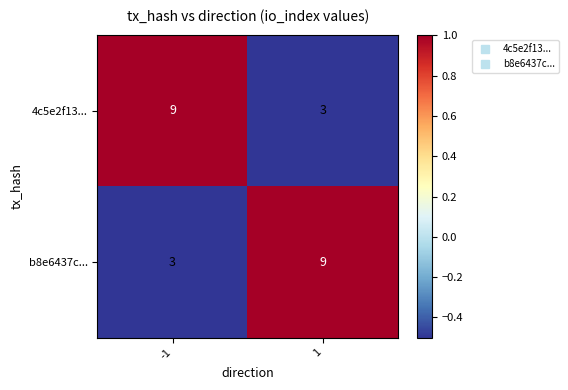

What is the difference between the highest and lowest values at -1?

6